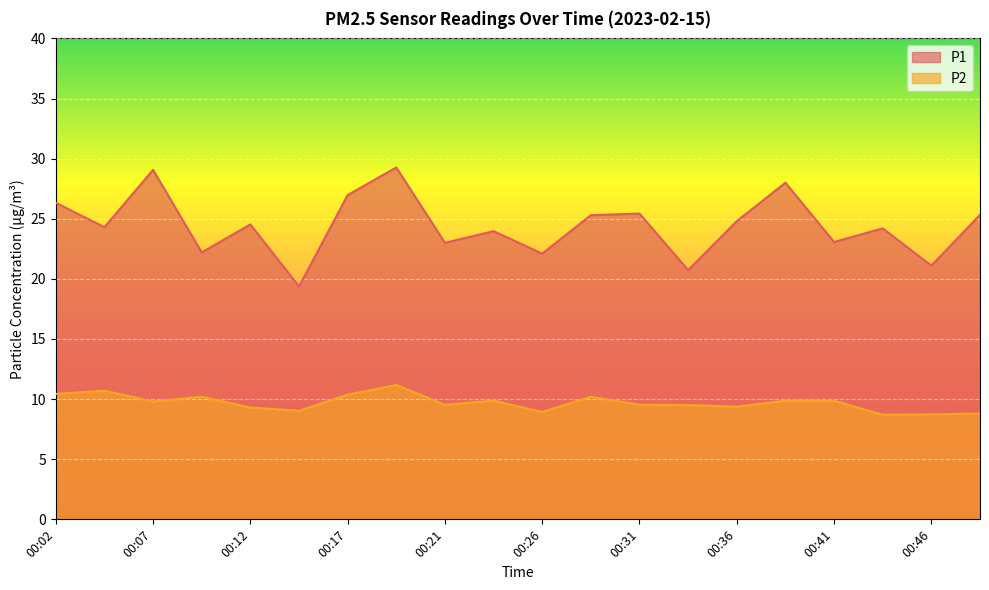

In P1, how many points are lower than both neighbors (excluding endpoints)?

8